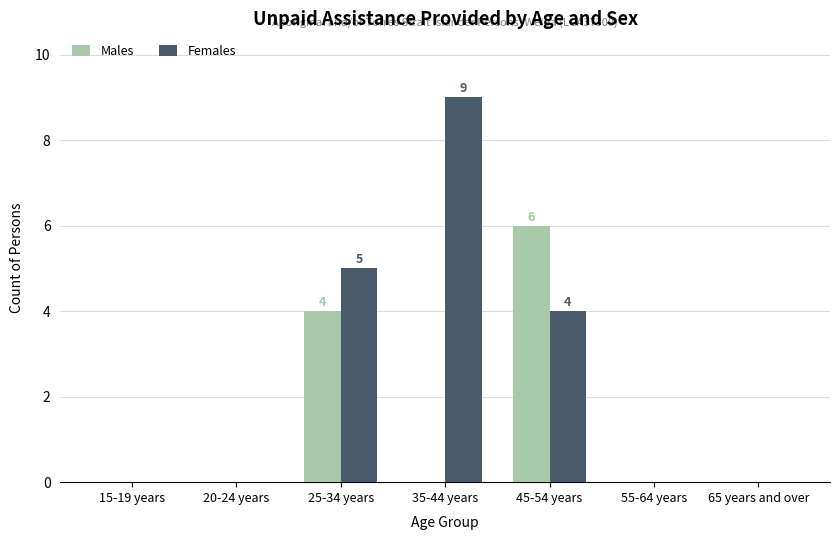

Which category has the highest value in the Males series?

45-54 years